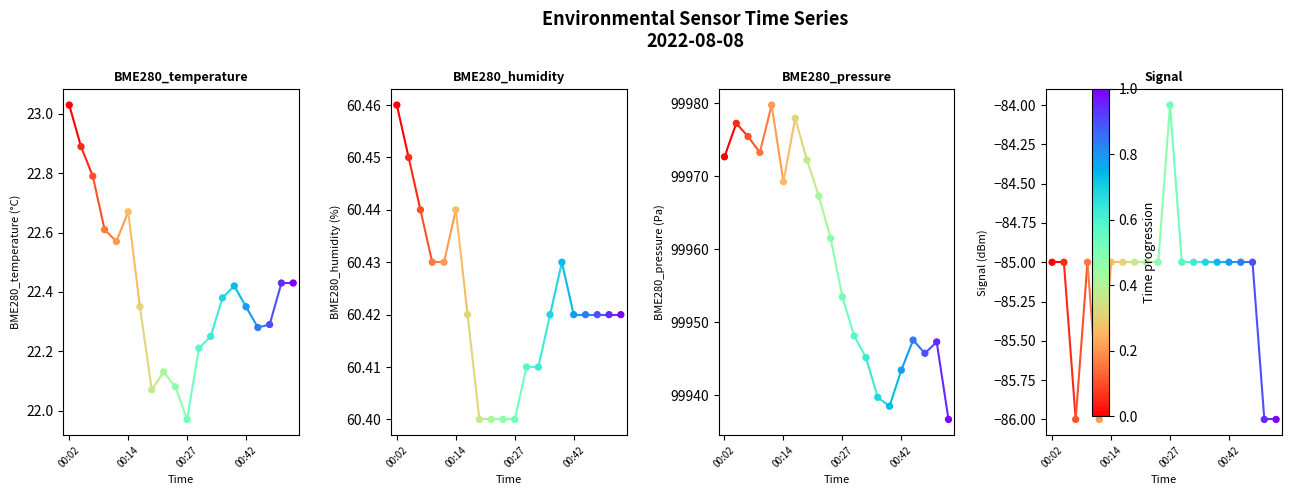

What are all the series names shown in the legend?

BME280_temperature, BME280_humidity, BME280_pressure, Signal